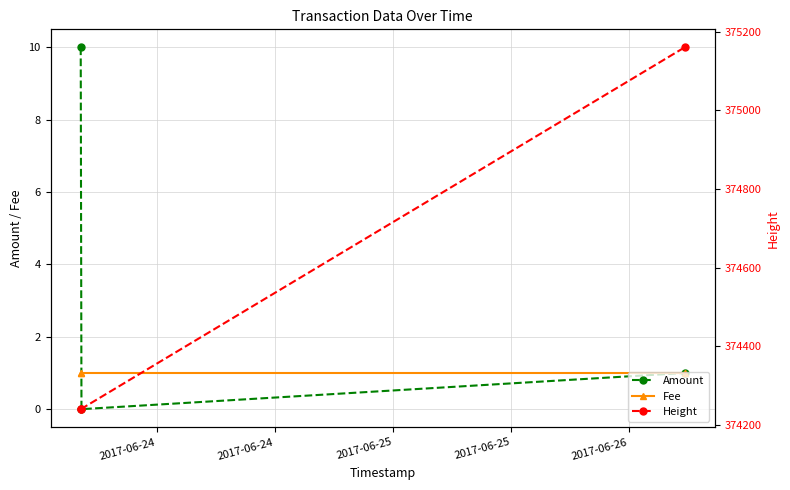

What is the greatest value displayed?

375160